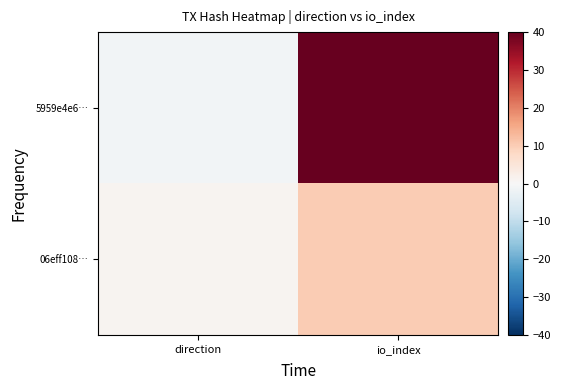

Reading left to right, list all the values displayed in this chart.

5959e4e6…: direction=-1	io_index=99
06eff108…: direction=1	io_index=10